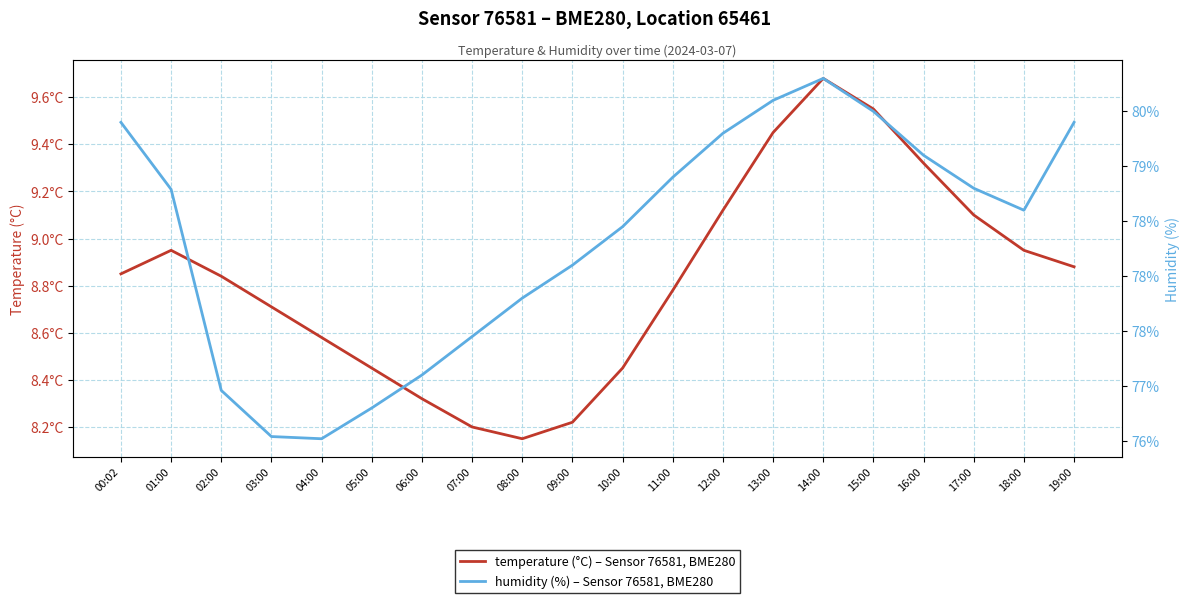

Where is the first local minimum for humidity?

04:00